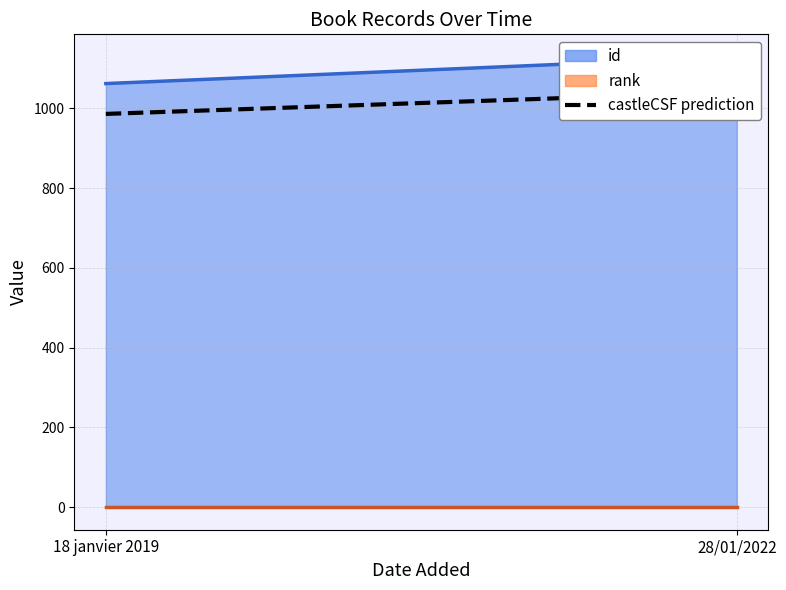

Is it true that the value at 28/01/2022 is 1040.7?

True